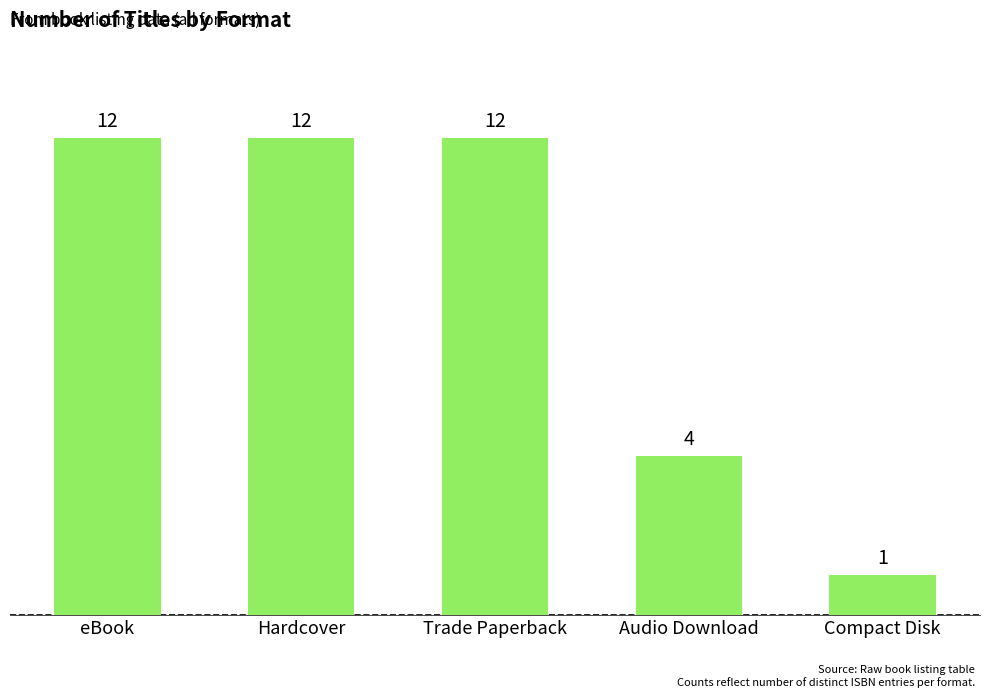

How many distinct data groups are displayed?

1